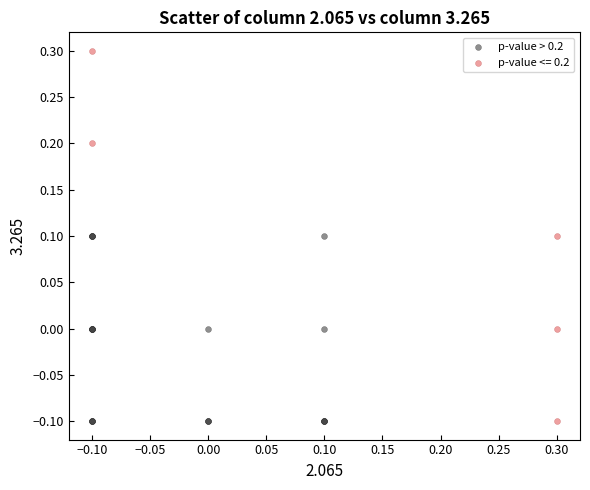

Which series has the largest Y range (max minus min)?

p-value <= 0.2